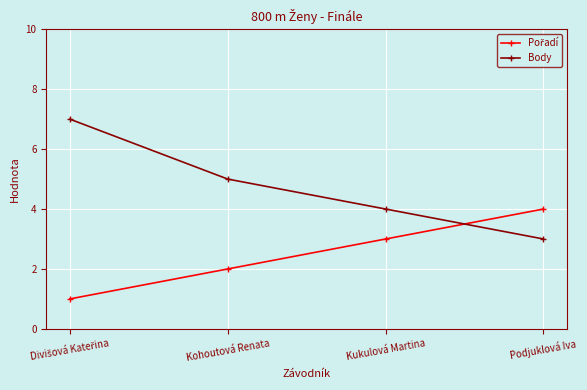

The value of Body at Kukulová Martina is 4. True or false?

True